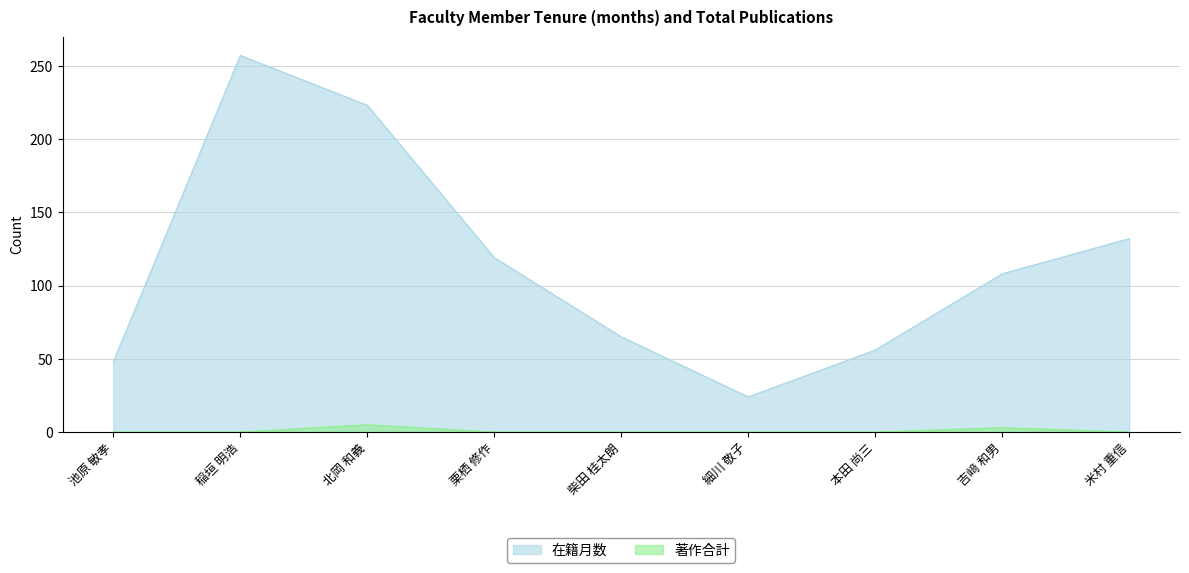

What are all the series names shown in the legend?

在籍月数, 著作合計